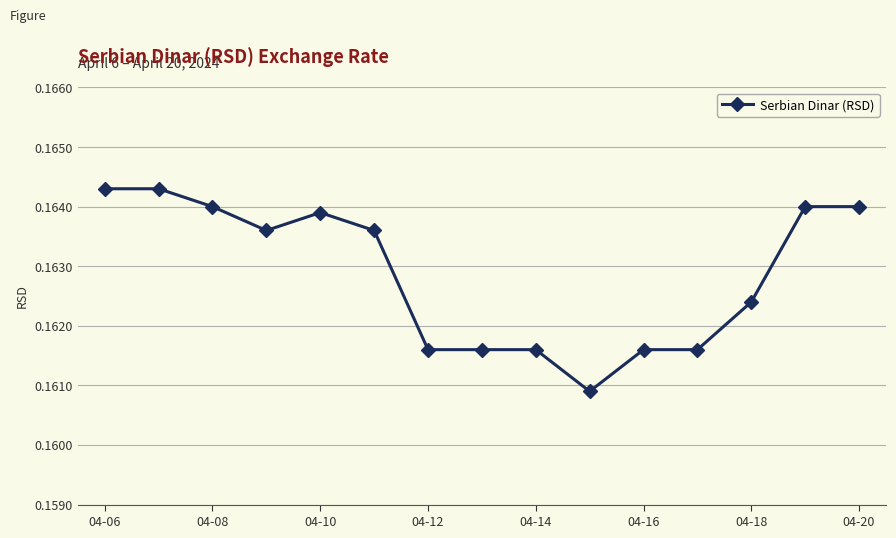

True or false: there are more than 0 points higher than both neighbors.

True